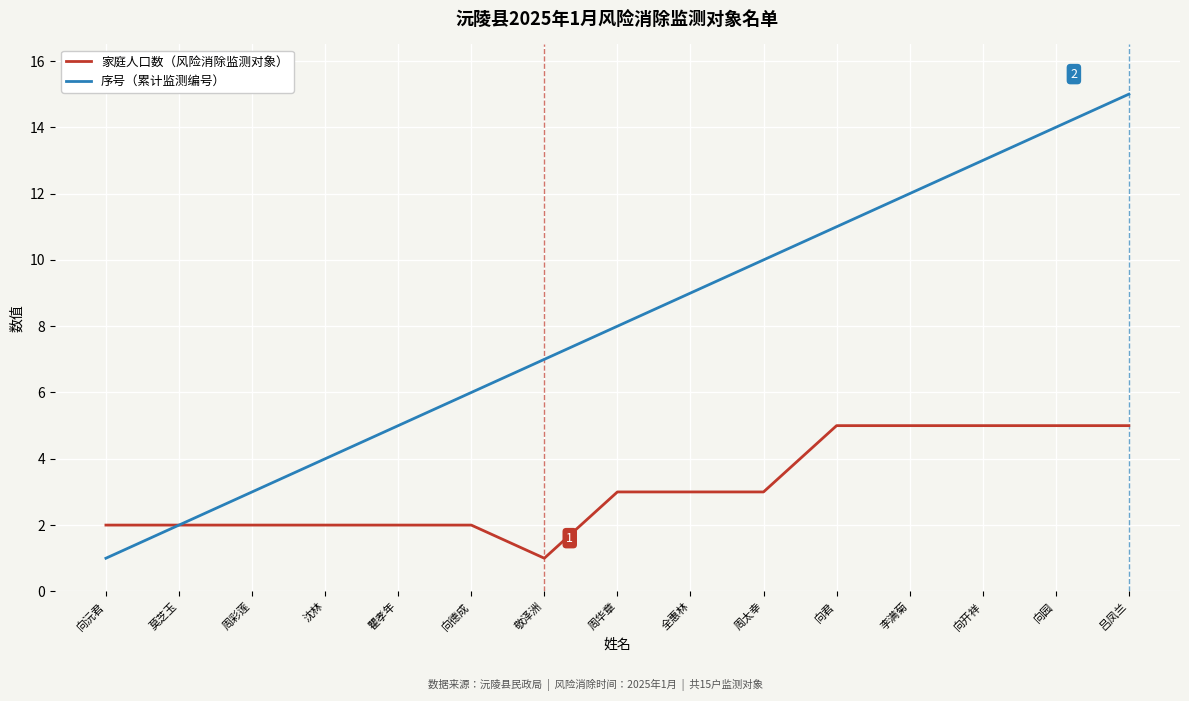

What is the approximate value of 序号（累计监测编号） at 瞿孝年?

5